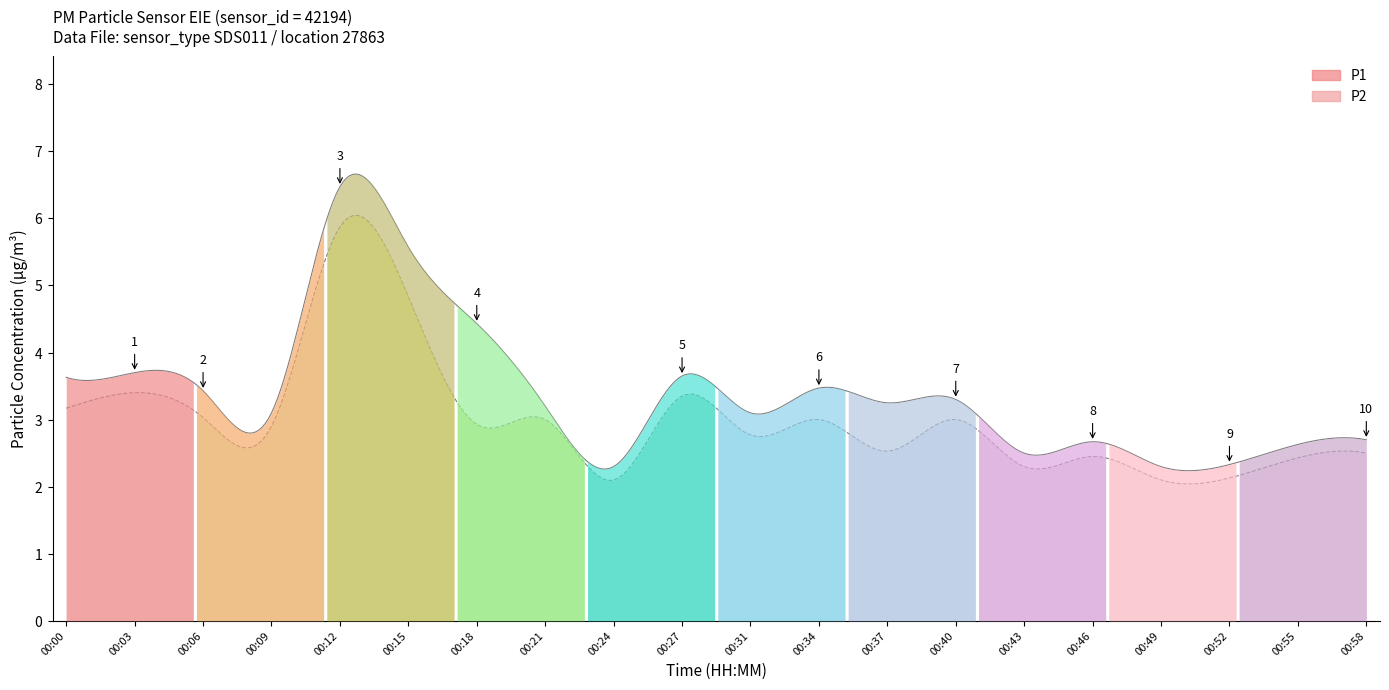

In P1, how many points are lower than both neighbors (excluding endpoints)?

6